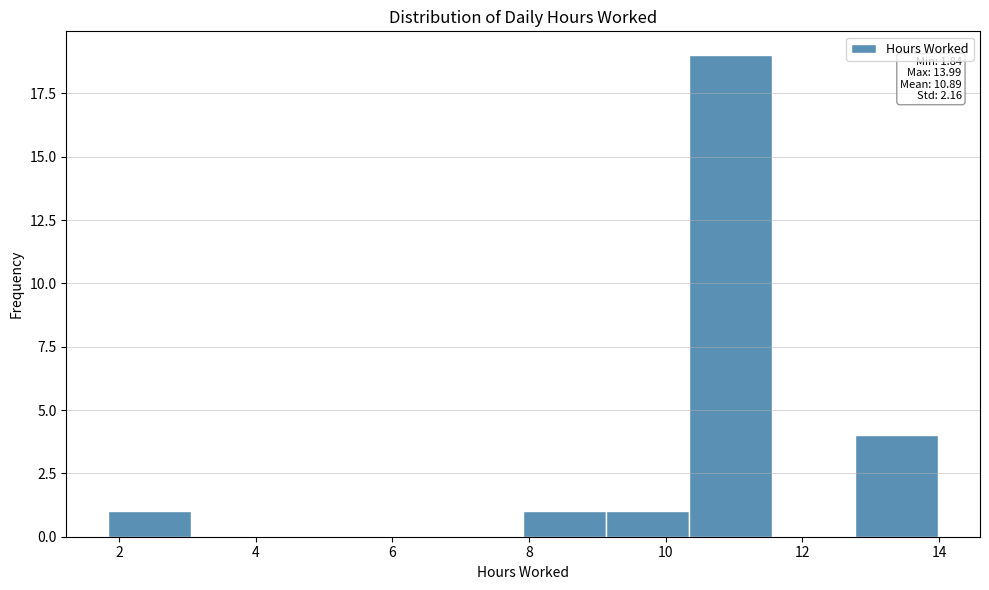

Over which range of the x-axis is the bar tallest?

10.4 to 11.6